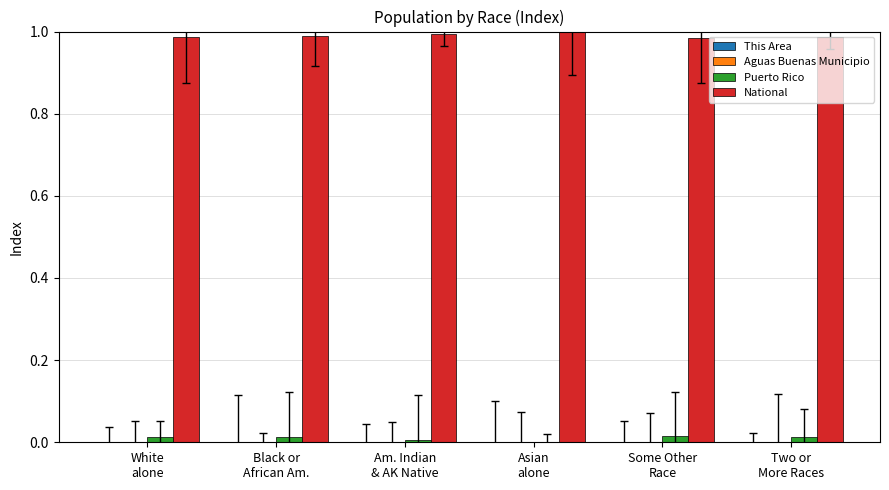

Which category has the lowest value across all series?

Asian
alone